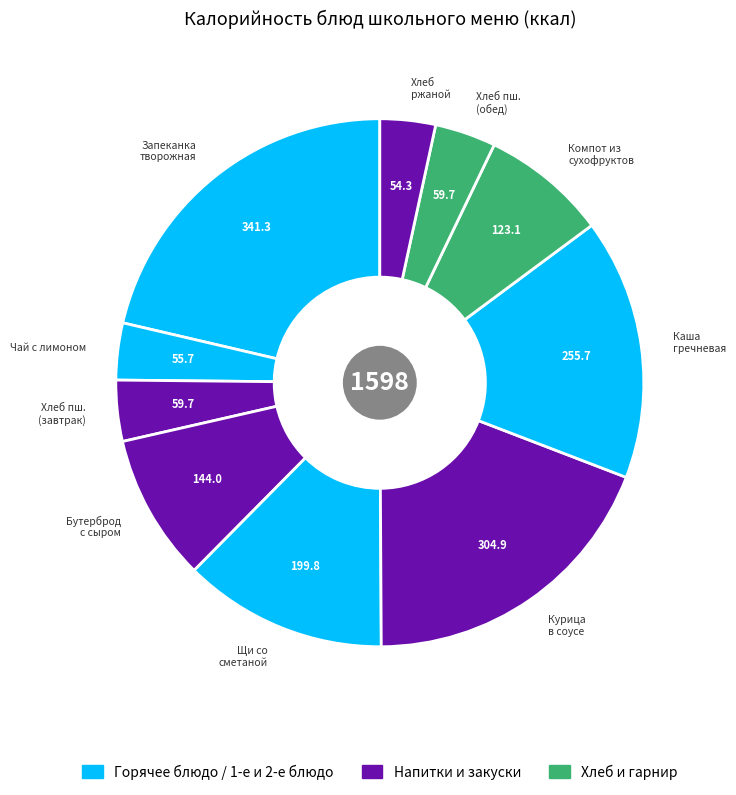

Rank the categories by value from highest to lowest.

Запеканка творожная, Курица в соусе, Каша гречневая, Щи со сметаной, Бутерброд с сыром, Компот из сухофруктов, Хлеб пшеничный (завтрак), Хлеб пшеничный (обед), Чай сладкий с лимоном, Хлеб ржаной